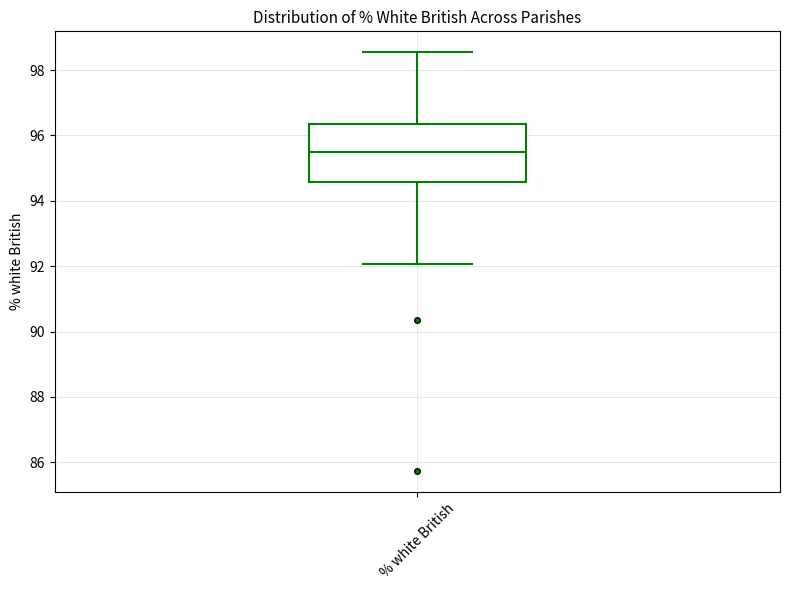

Where does the upper whisker of the box for % white British end on the y-axis? The values are not printed on the chart, so give them approximately, as read against the axis.

98.6